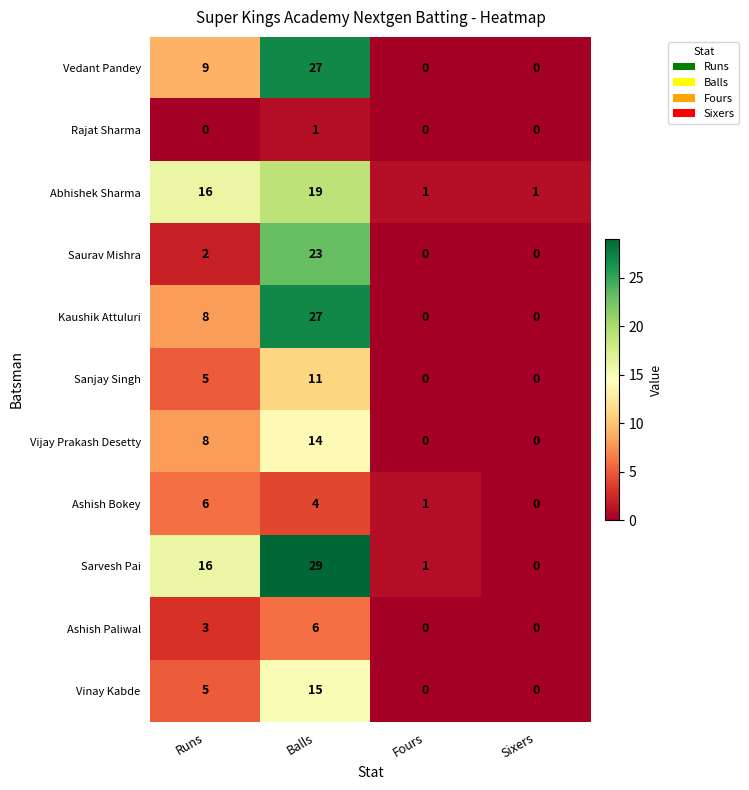

What is the spread (max minus min) of values at Balls?

28